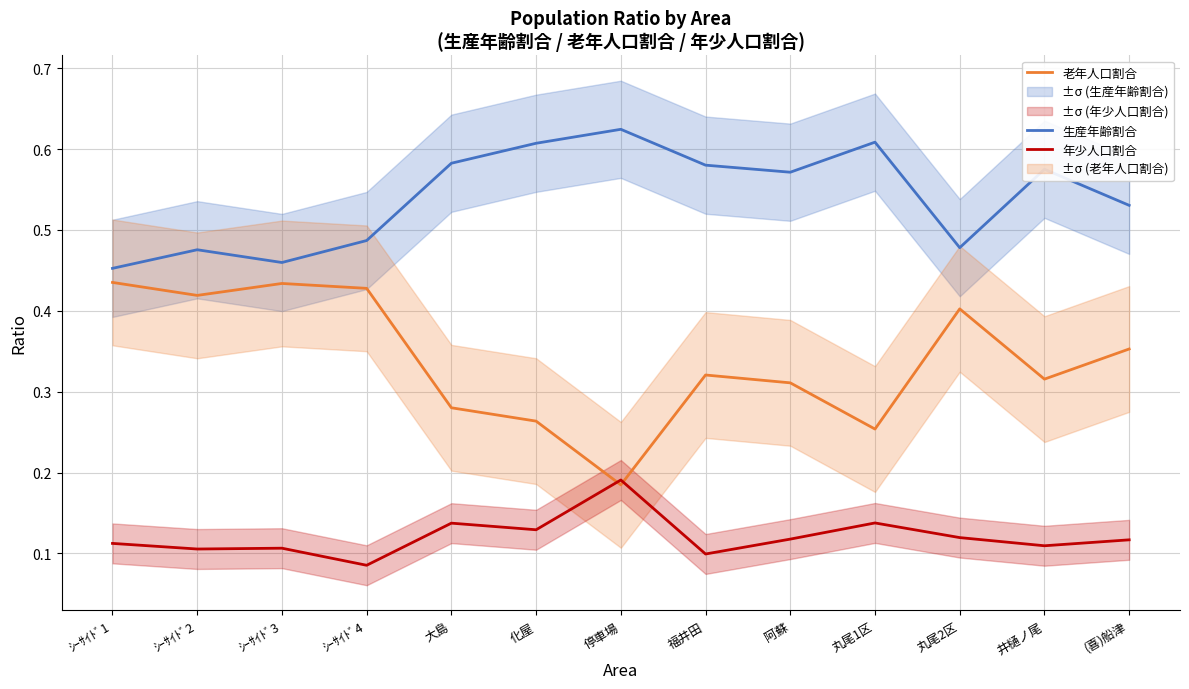

At which category does 生産年齢割合 reach its first local valley?

ｼｰｻｲﾄﾞ3